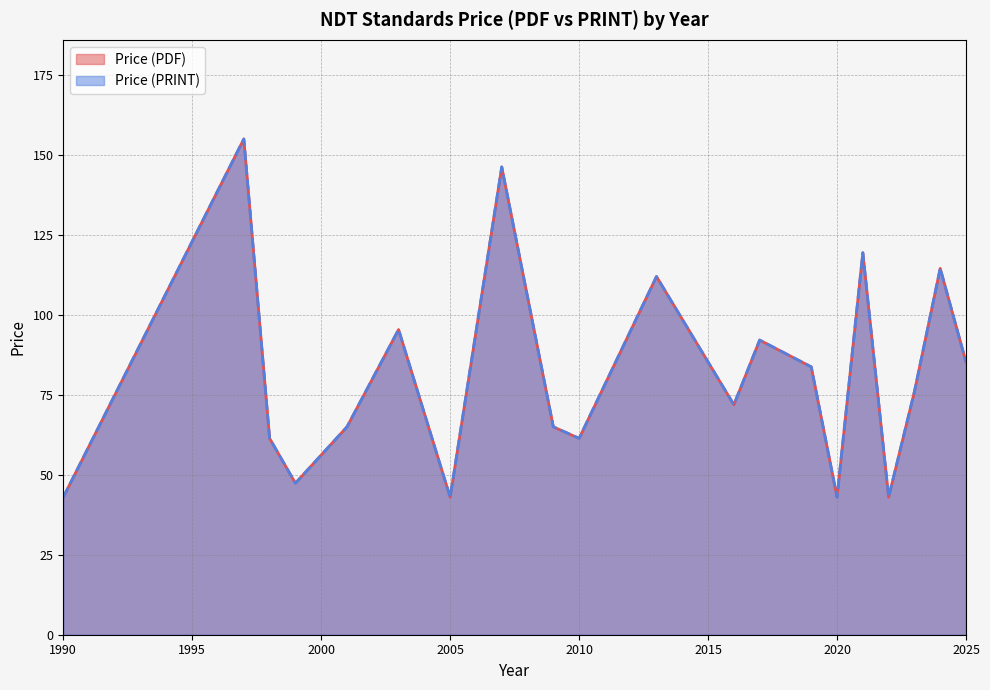

Does the chart display data point markers on the line(s)?

No